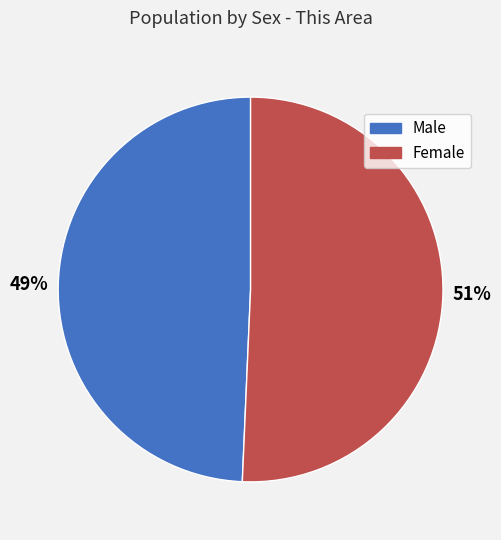

Does Female represent more than half of the total?

Yes